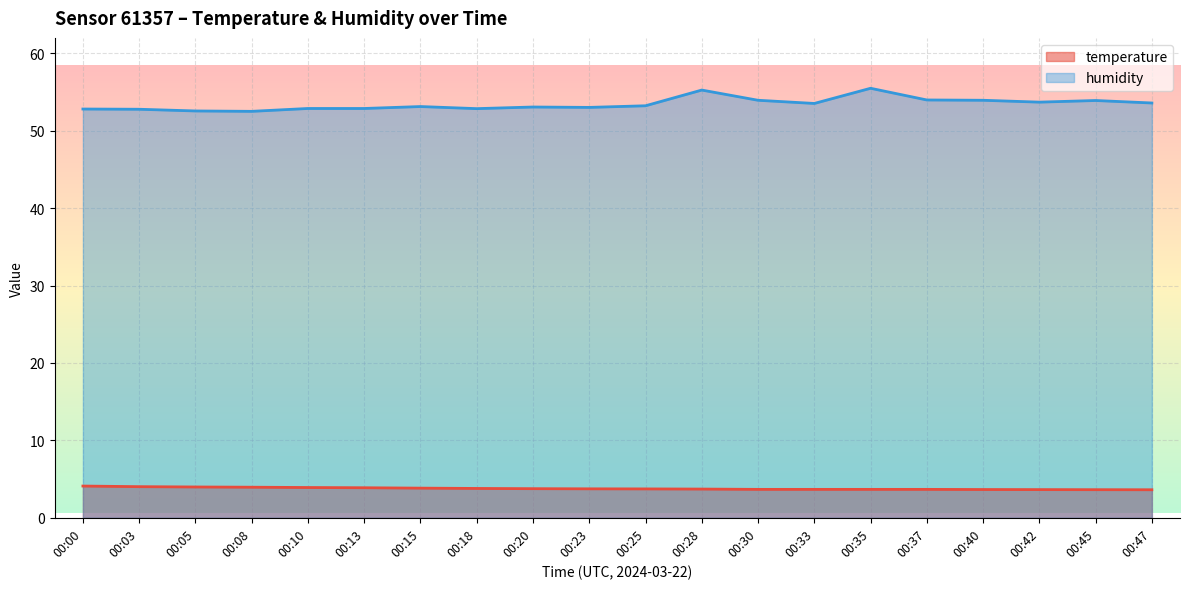

How many lines are shown in the chart?

2